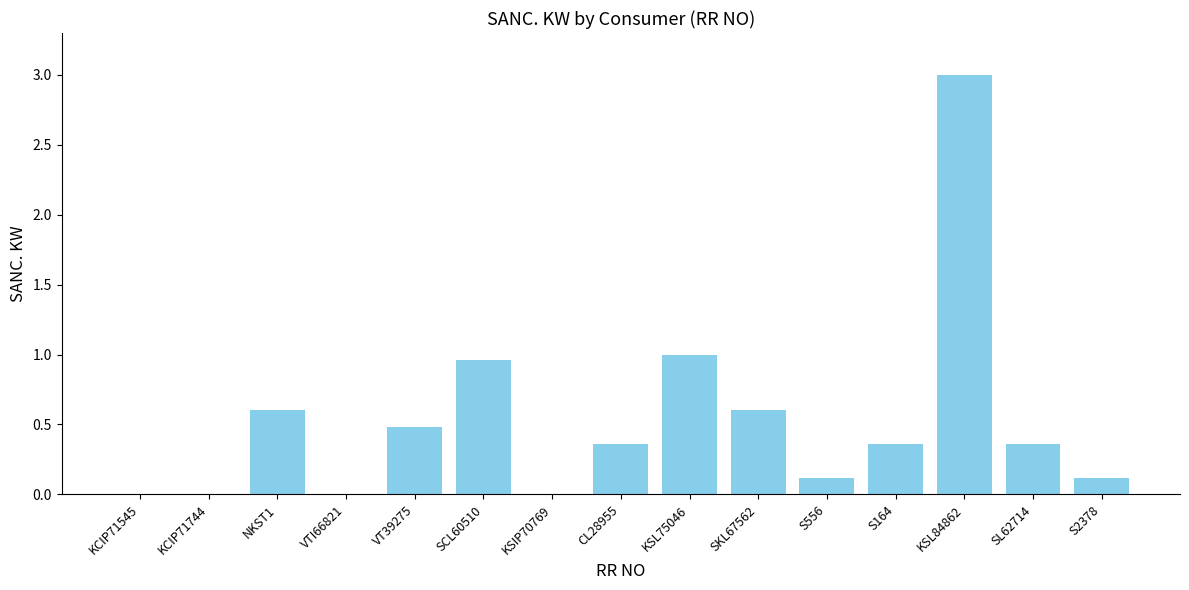

Between S2378 and VT39275, which is larger?

VT39275